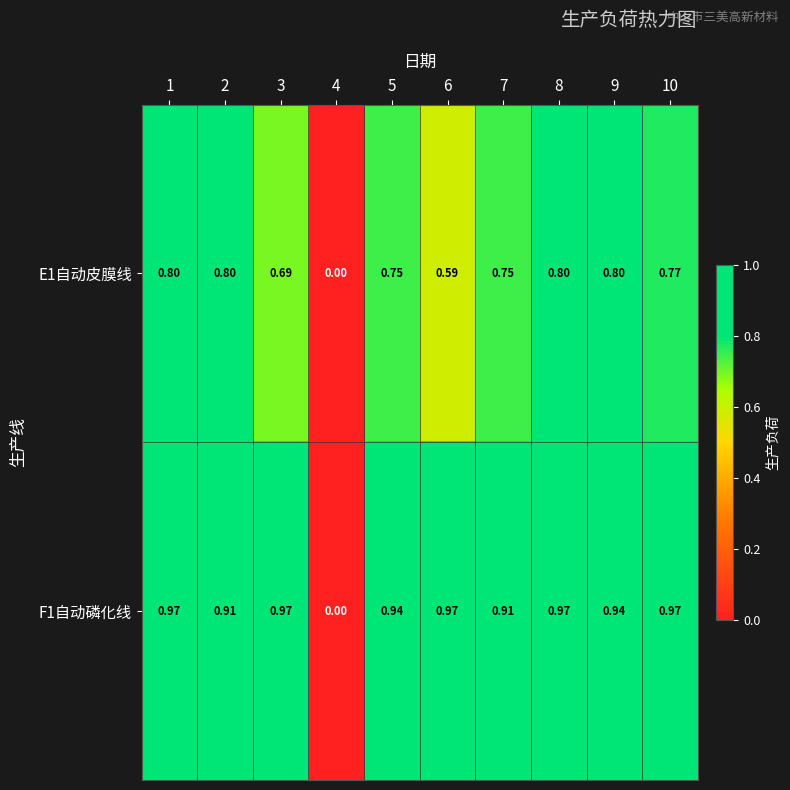

Is the value of E1自动皮膜线 at 7 greater than the value of F1自动磷化线 at 8?

No